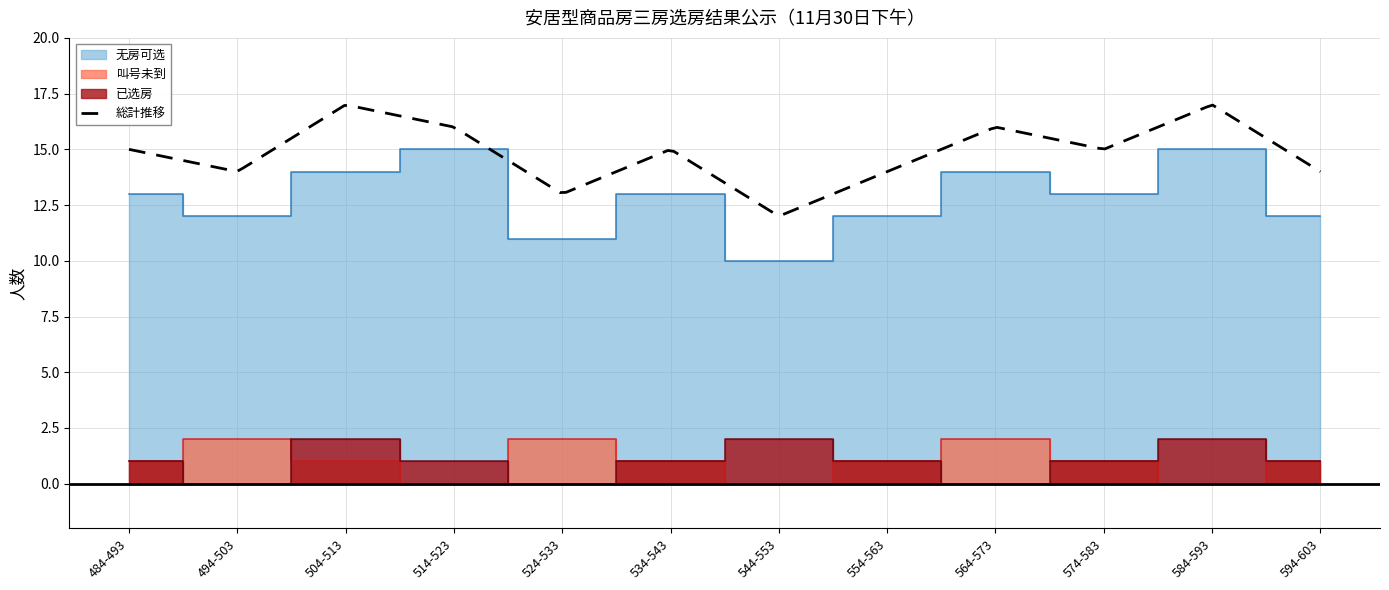

At which category does the chart reach its peak across all series?

514-523